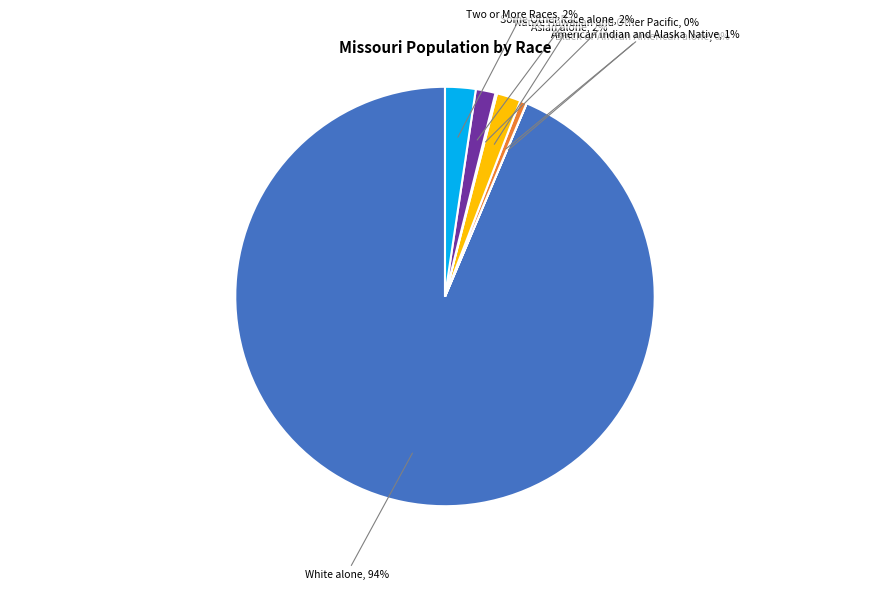

To the nearest percent, what is the average slice percentage?

14%